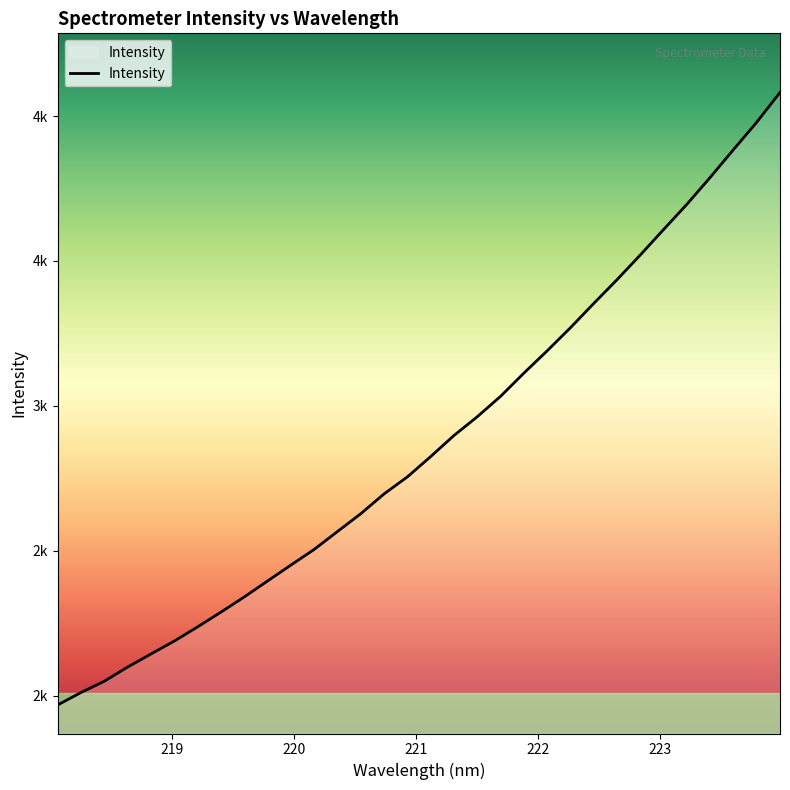

True or false: there are more than 1 points higher than both neighbors.

False